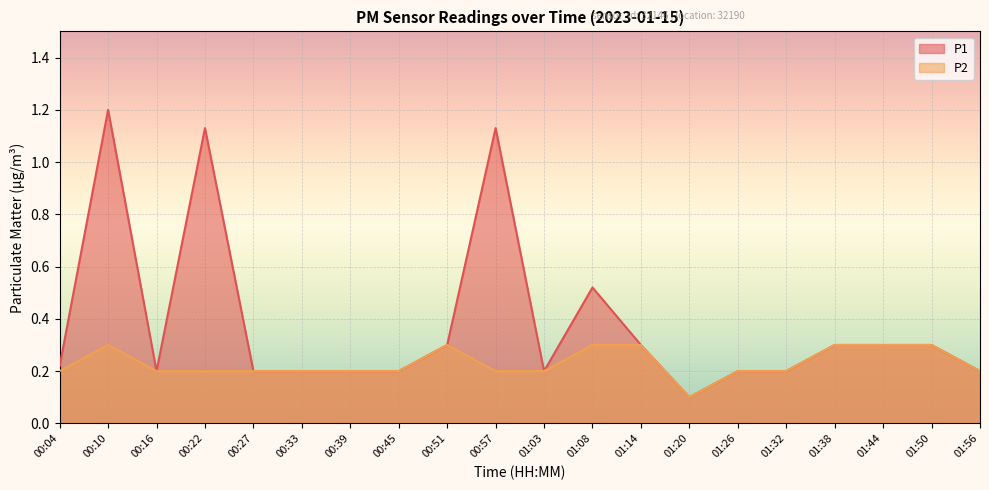

True or false: P2 has a value of 0.1 at 01:32.

False